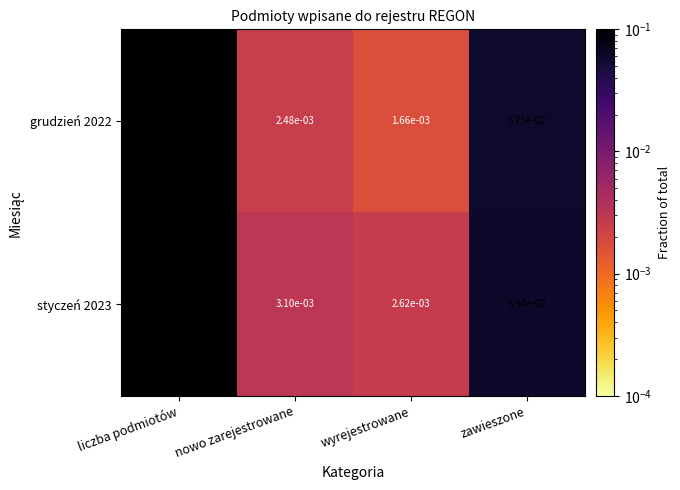

At which category is the sum across all series the highest?

liczba podmiotów